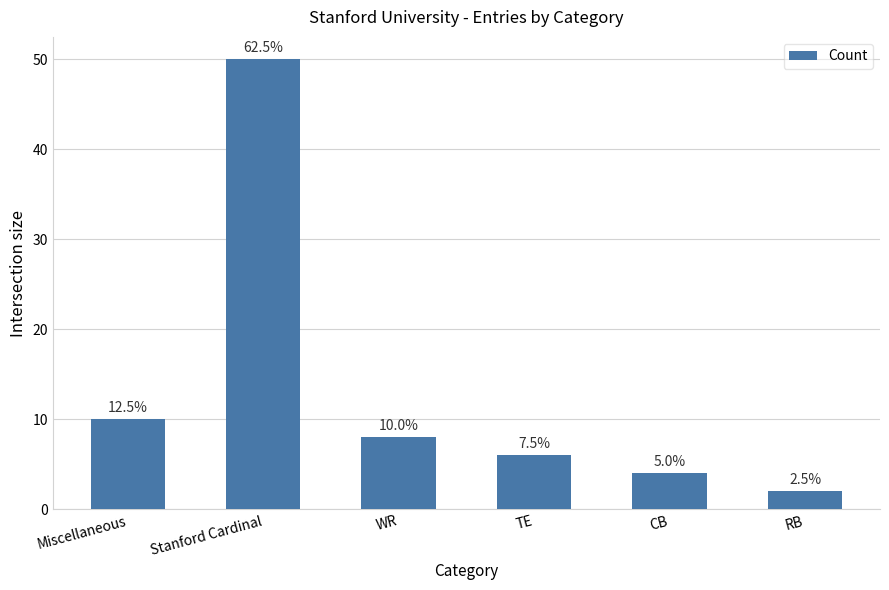

What is the maximum value shown in the chart?

50